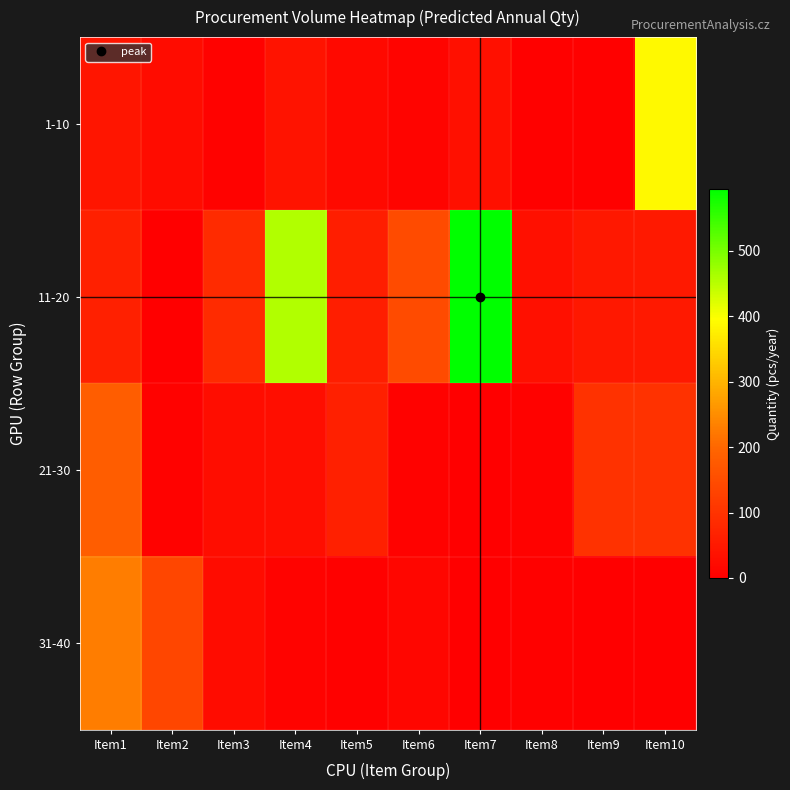

What is the difference between the highest and lowest values at Item3?

80